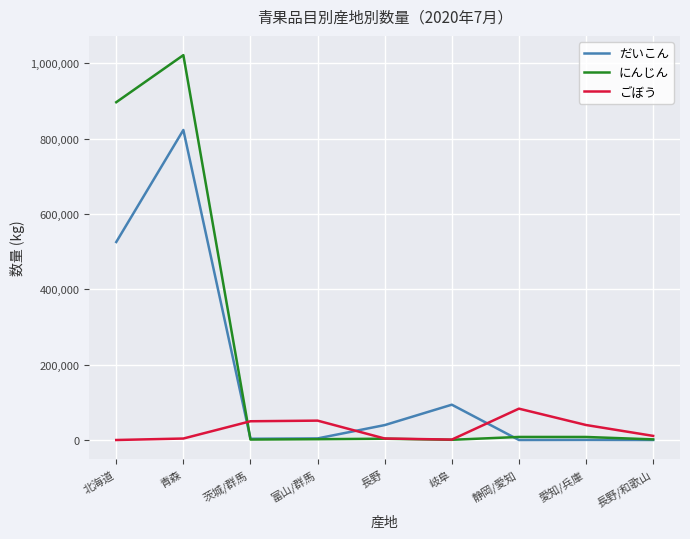

True or false: にんじん and だいこん intersect in this chart.

True